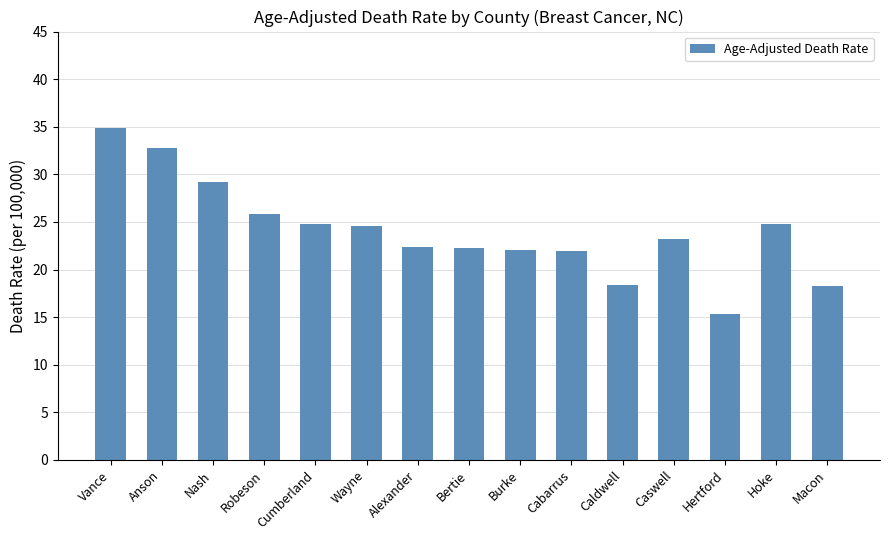

What is the ratio of the value at Bertie to the value at Burke?

1.0